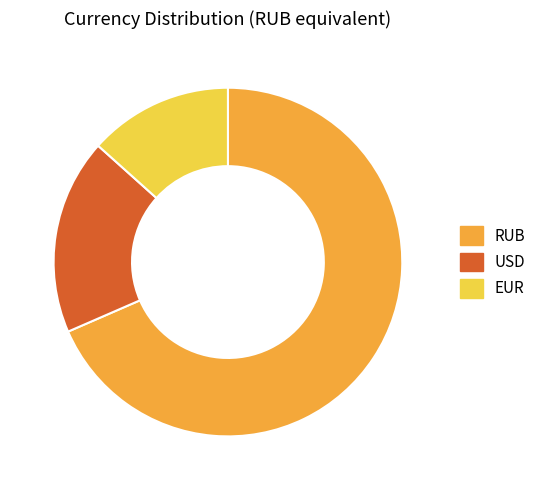

What is the ratio of the value at USD to the value at RUB?

0.3